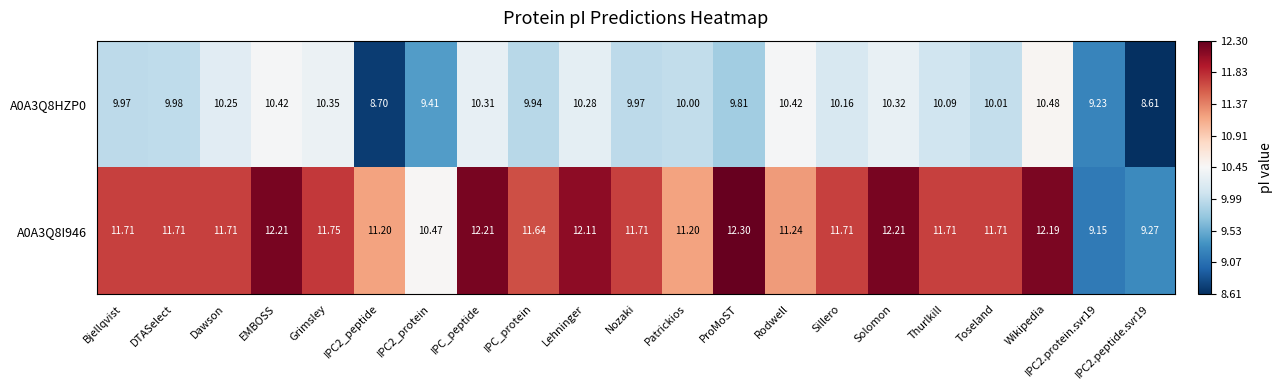

How many data points does each series have?

21